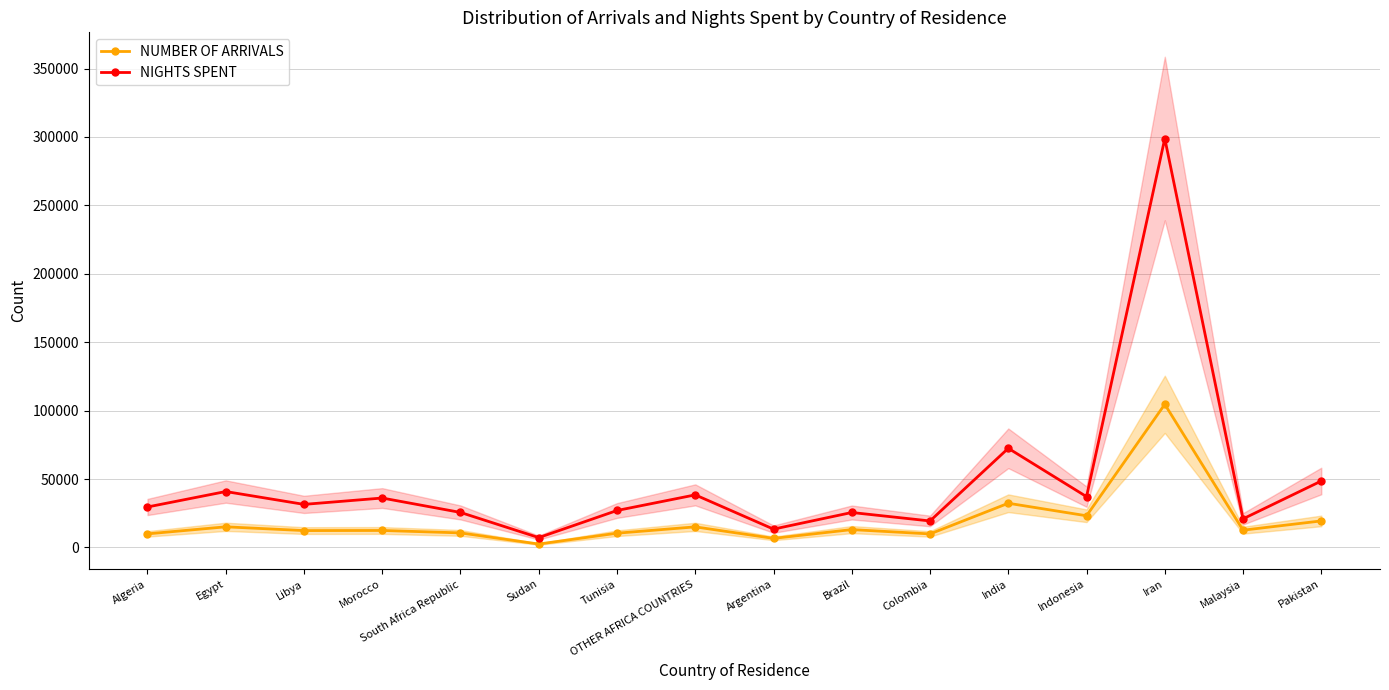

What position from the right is Tunisia?

10